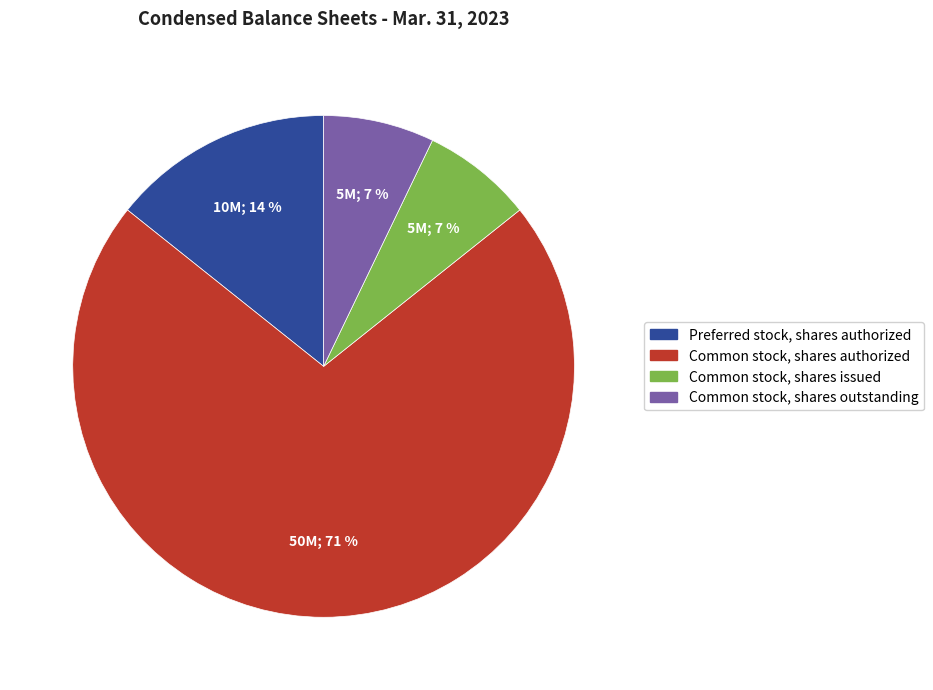

Is the sum of Common stock, shares authorized and Common stock, shares outstanding greater than half?

Yes